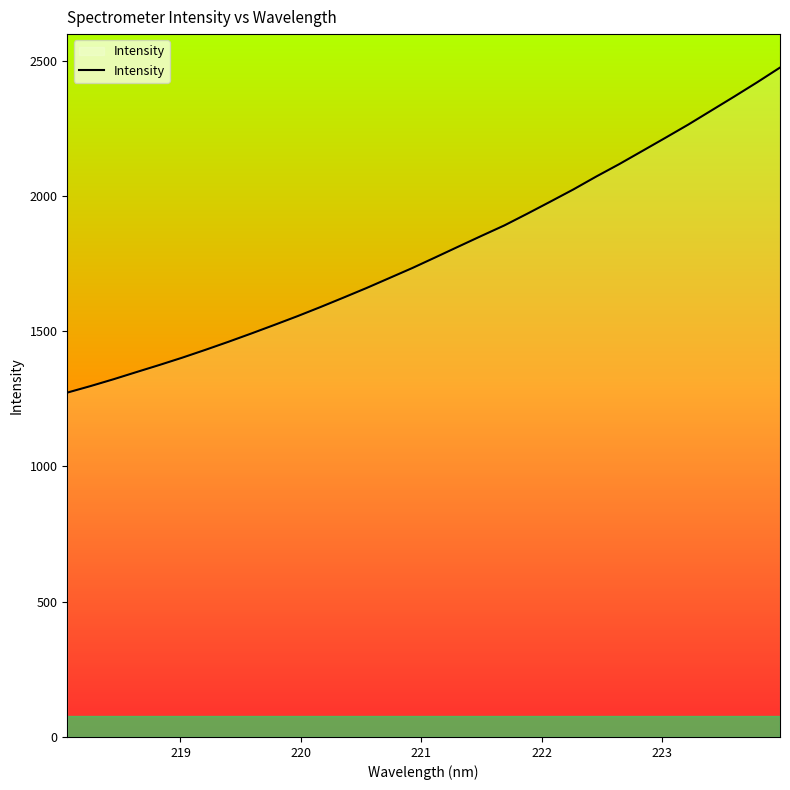

What is the minimum value shown in the chart?

1273.1